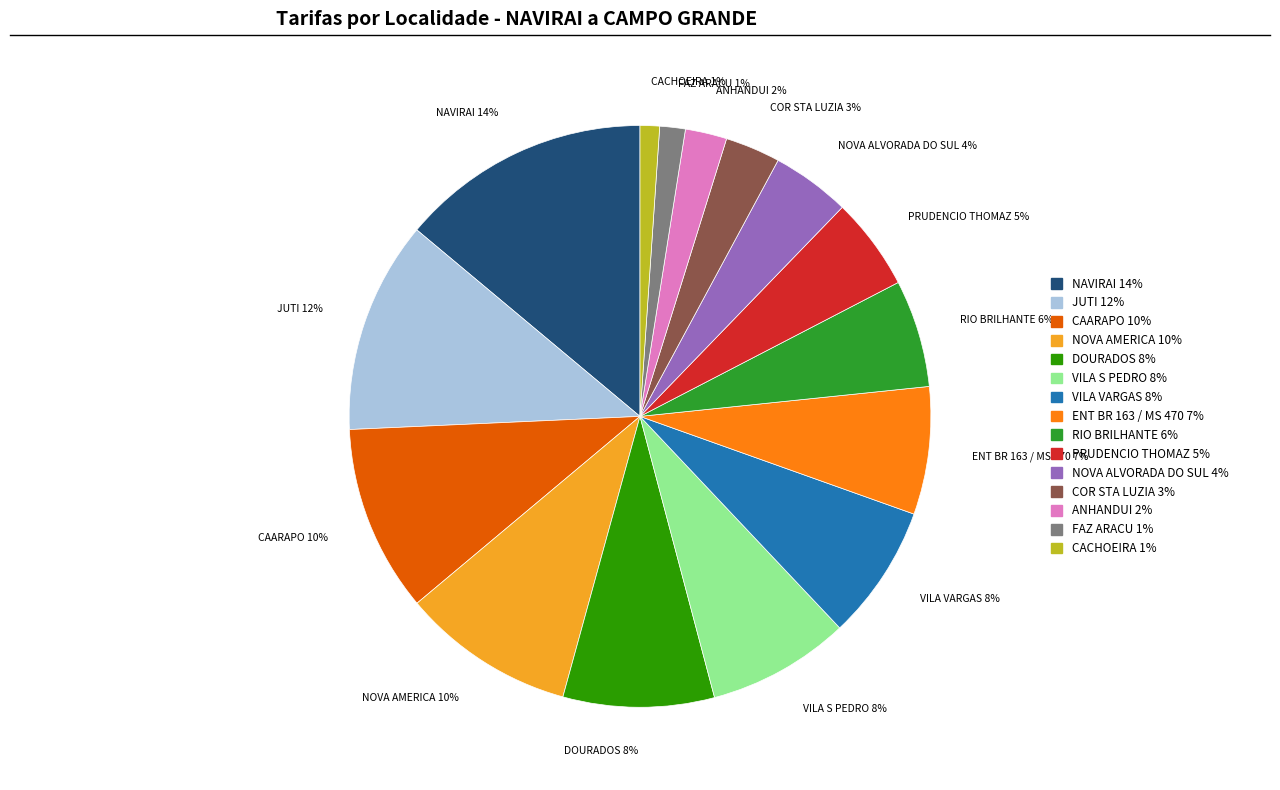

To the nearest percent, what portion does DOURADOS represent?

8%